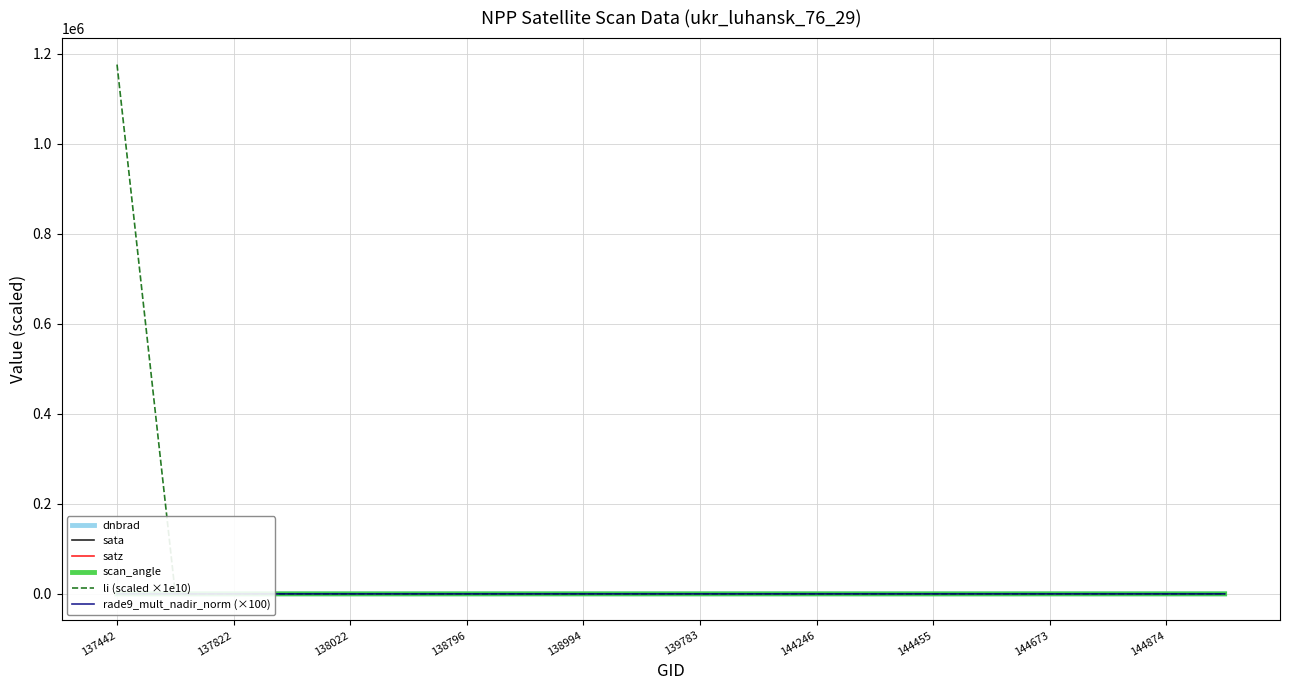

What is the maximum value for li (scaled ×1e10)?

1175515.7